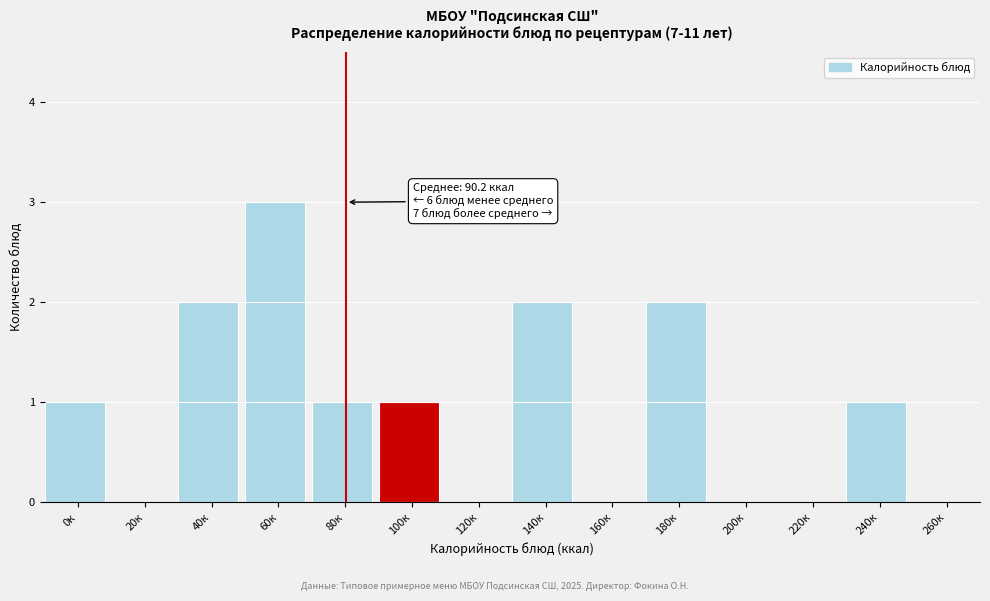

Reading right to left, list all the values displayed in this chart.

260к=0	240к=1	220к=0	200к=0	180к=2	160к=0	140к=2	120к=0	100к=1	80к=1	60к=3	40к=2	20к=0	0к=1